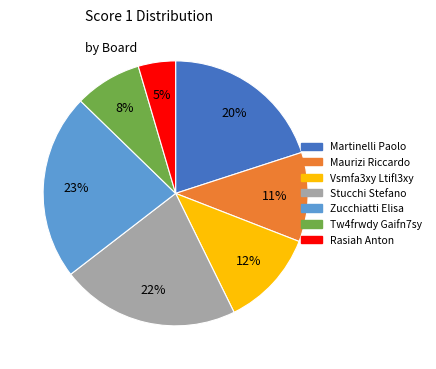

How many slices are in this pie chart?

7